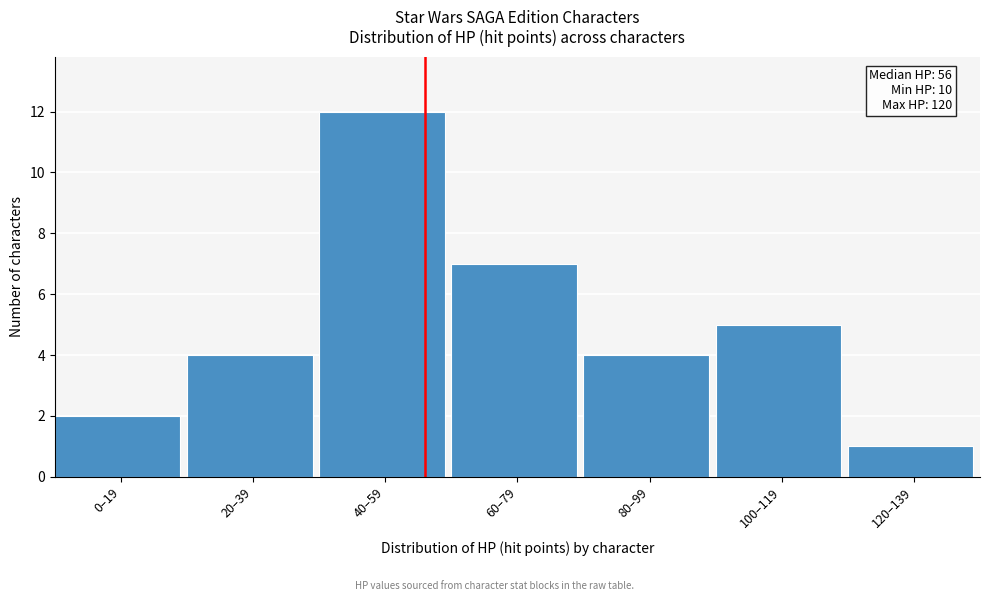

Reading left to right, list all the values displayed in this chart.

0–19=2	20–39=4	40–59=12	60–79=7	80–99=4	100–119=5	120–139=1